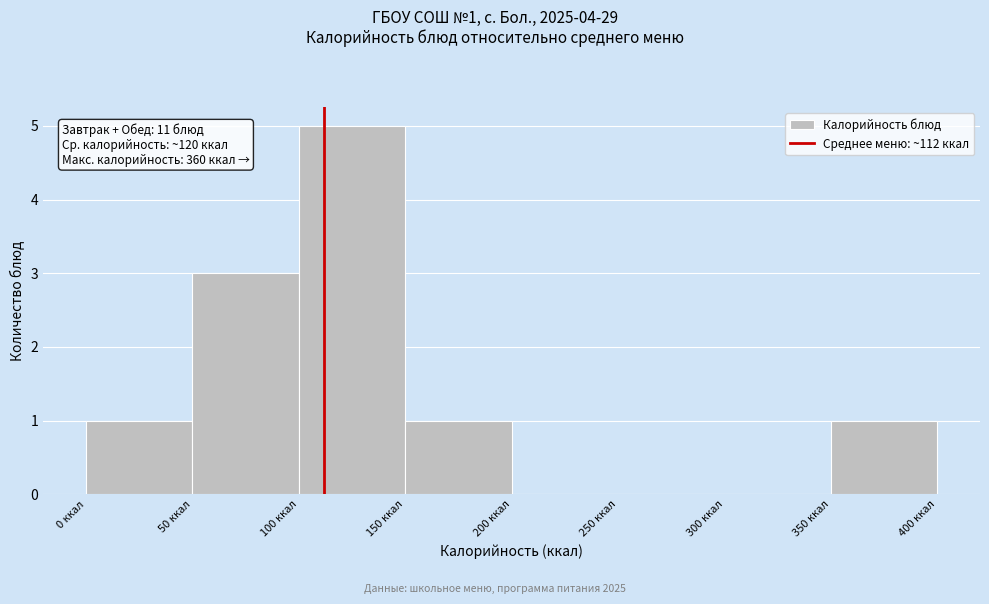

Which range on the x-axis has the tallest bar?

100 to 150